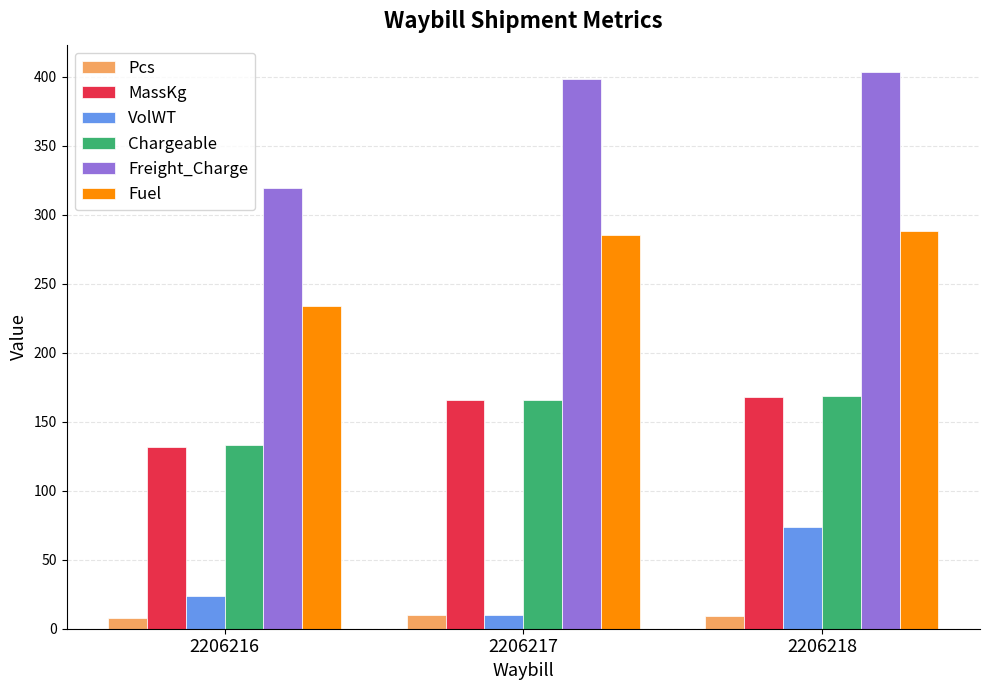

Which series has the widest spread of values?

Freight_Charge